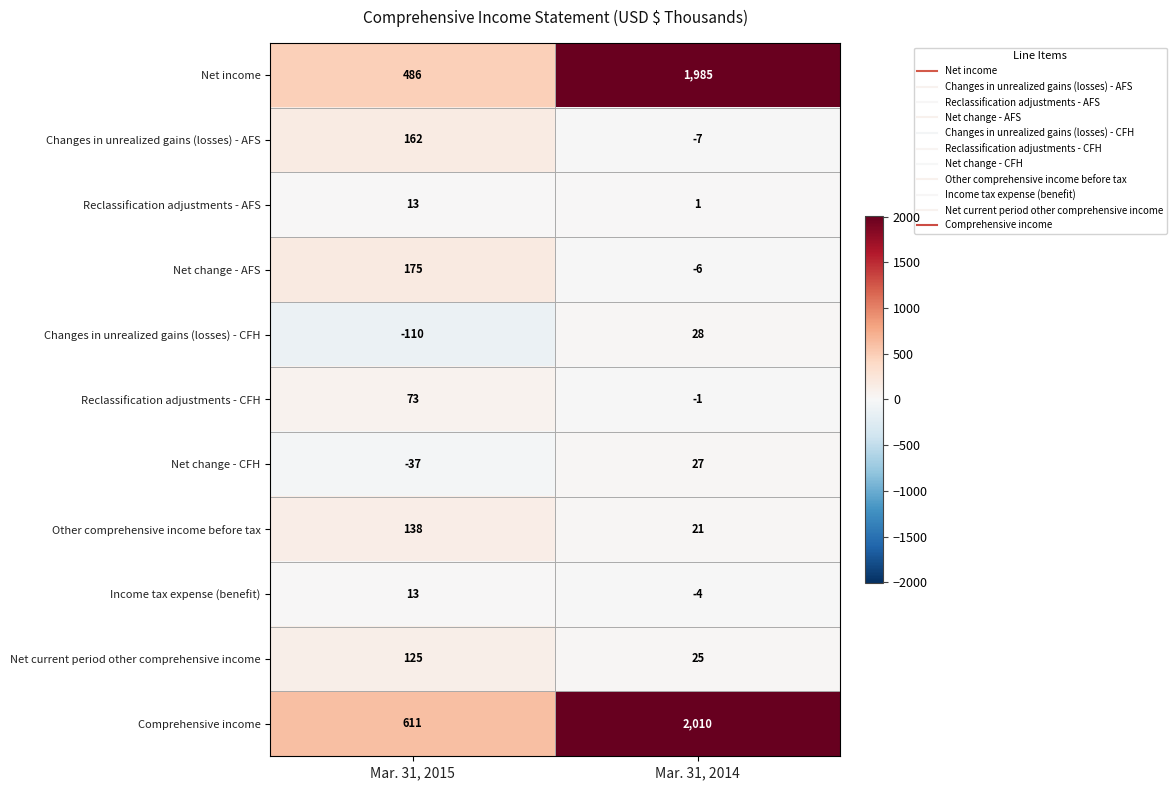

What is the difference between the highest and lowest values at Mar. 31, 2015?

721